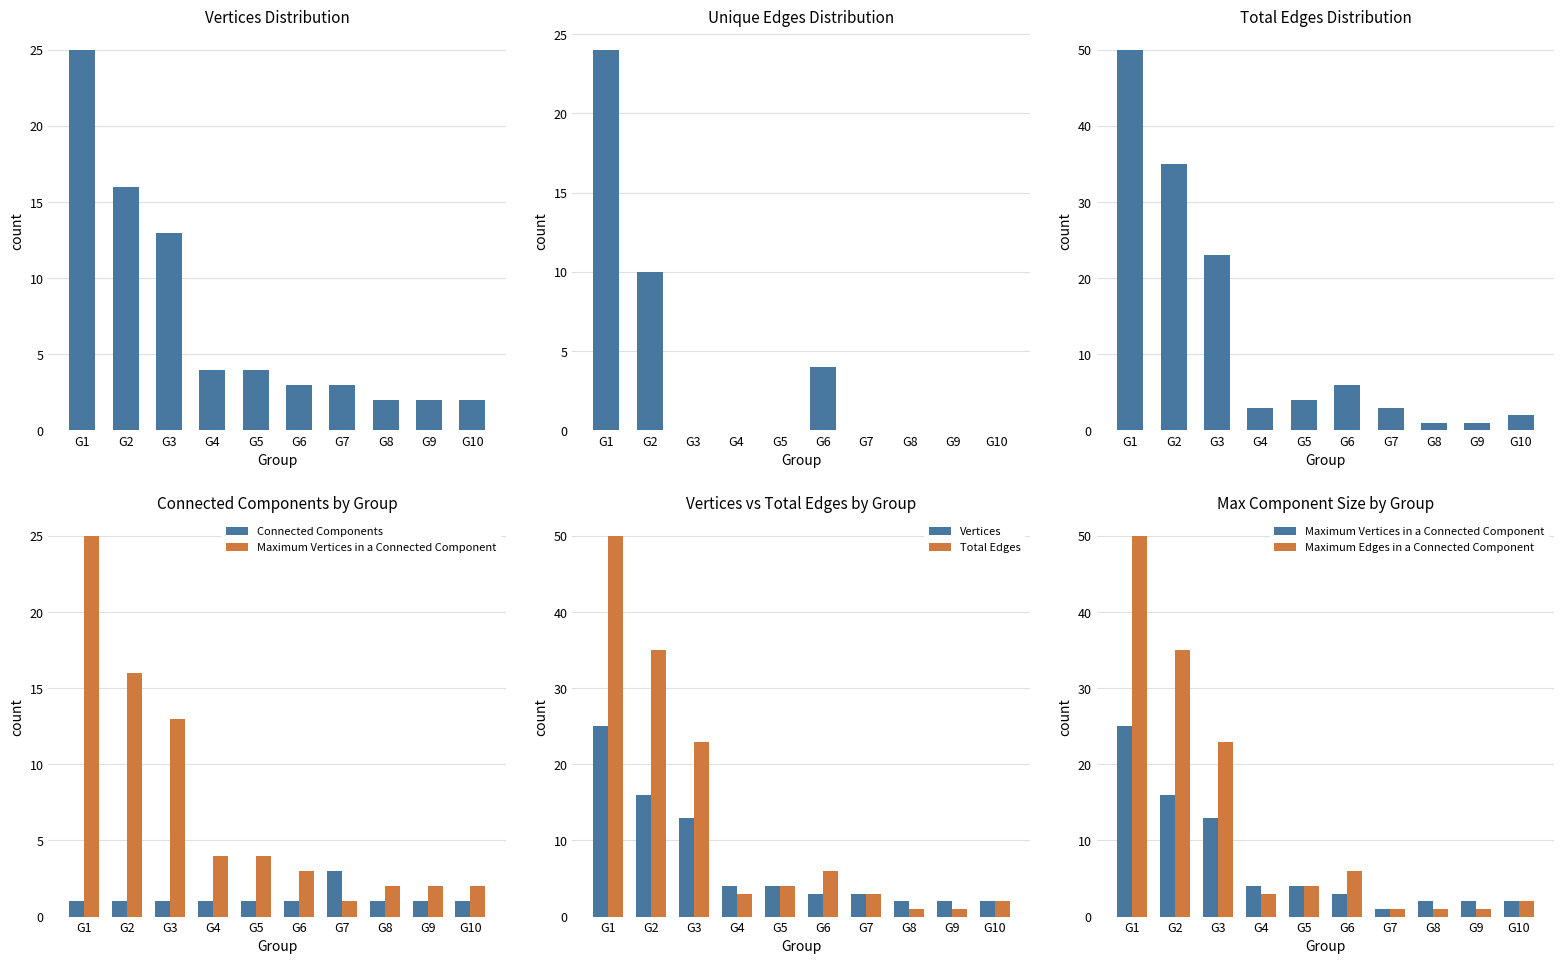

Which series has the widest spread of values?

Total Edges